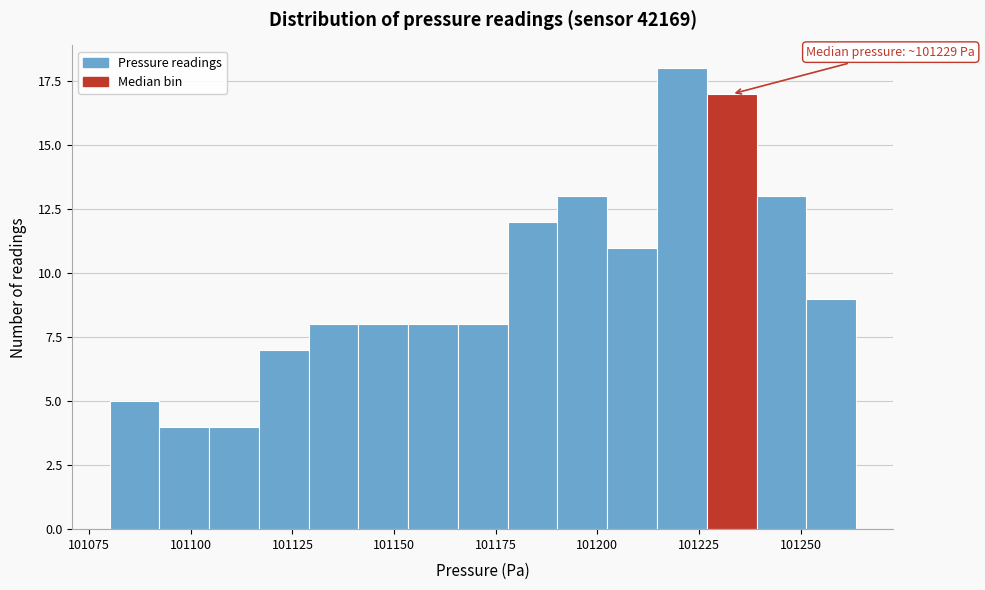

Around what value on the x-axis is the tallest bar? Give the approximate position of its centre, as read against the axis.

101220